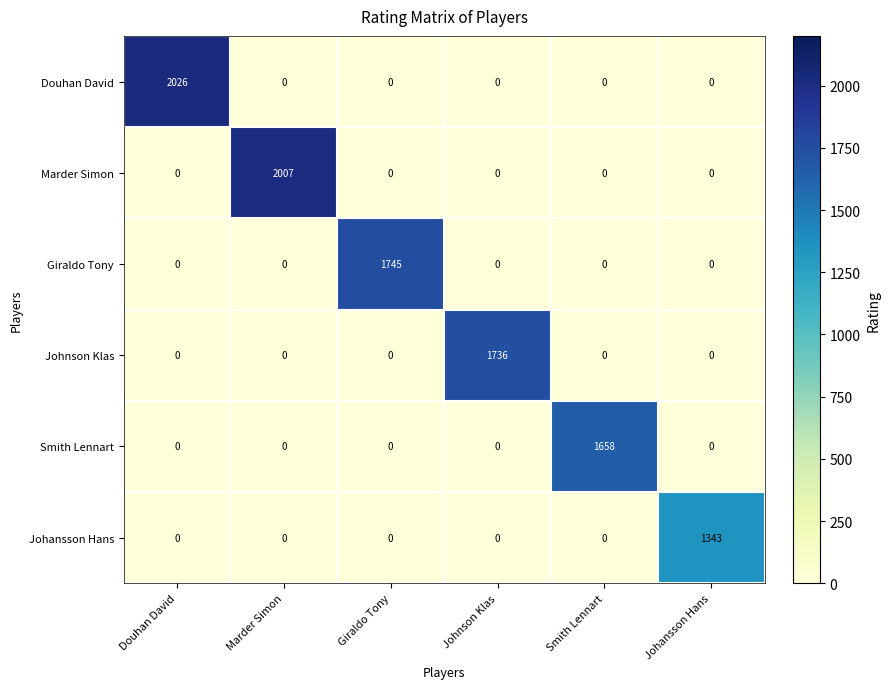

What is the difference between the maximum and minimum values in the Johnson Klas series?

1736